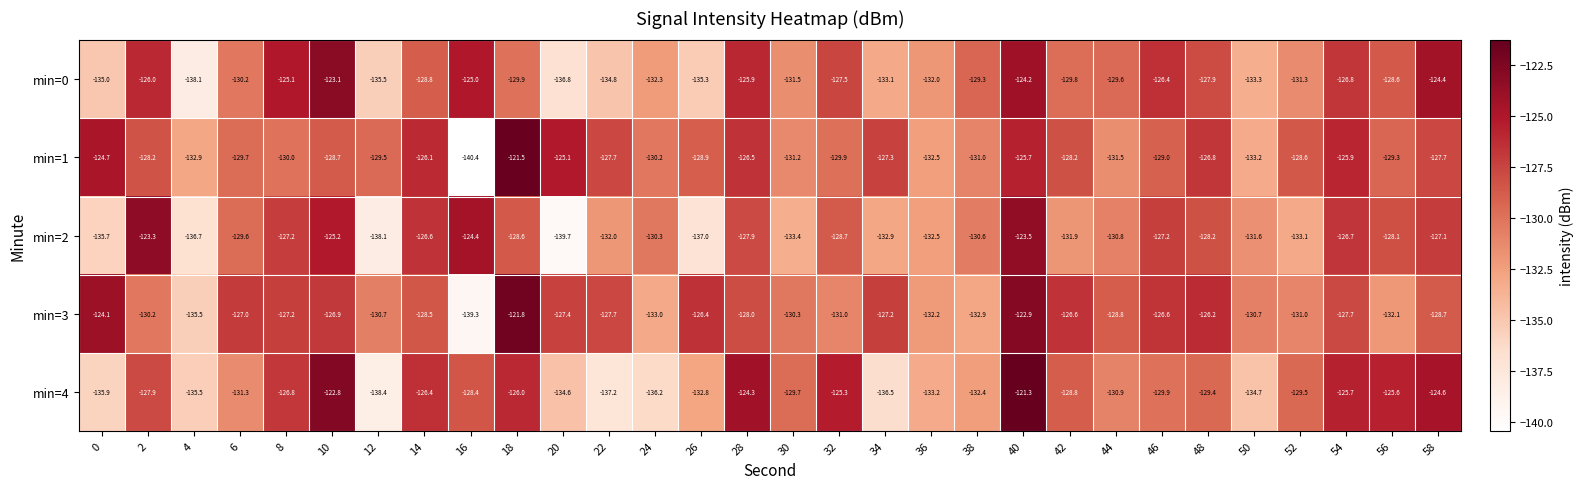

What is the difference between the maximum and minimum values in the min=3 series?

17.5